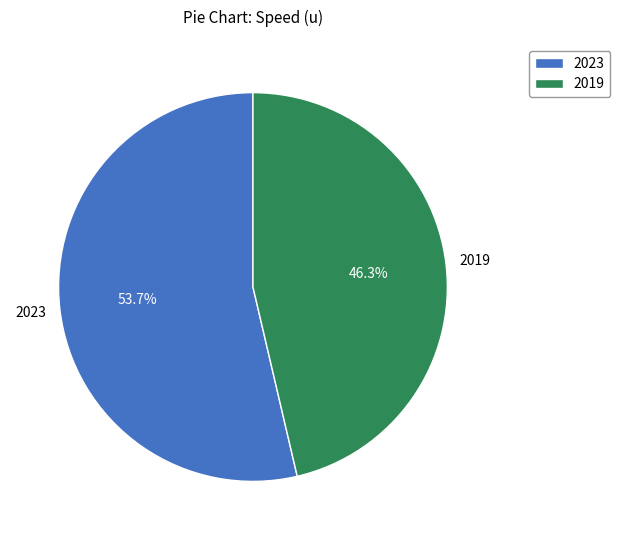

To the nearest percent, what is the difference between the largest and smallest slice percentages?

7%